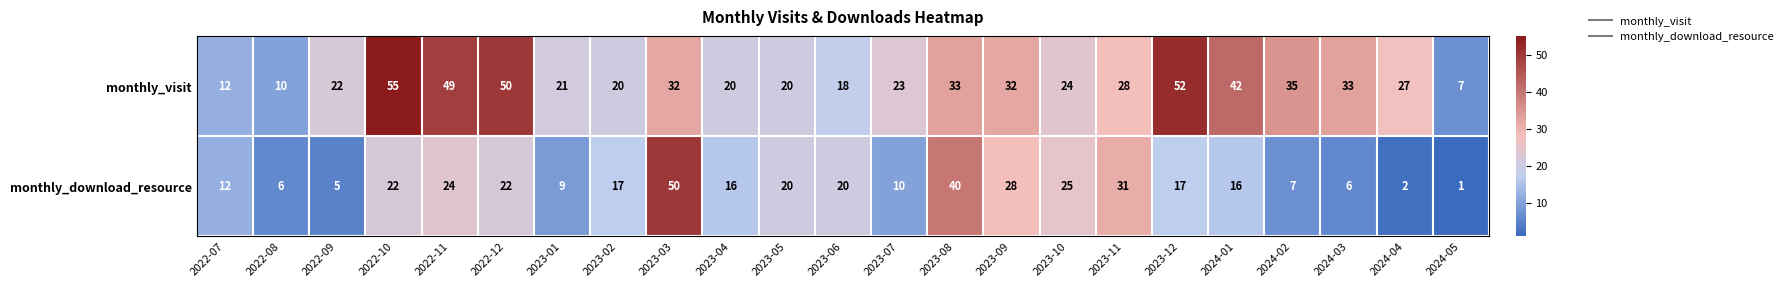

Is it true that monthly_download_resource equals 20 at 2023-08?

False